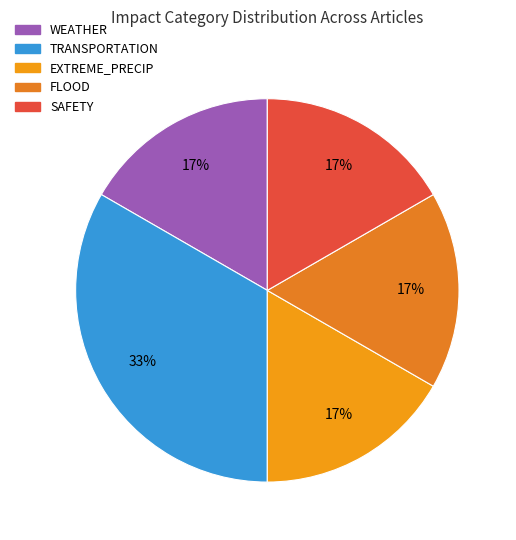

Between WEATHER and TRANSPORTATION, which is larger?

TRANSPORTATION